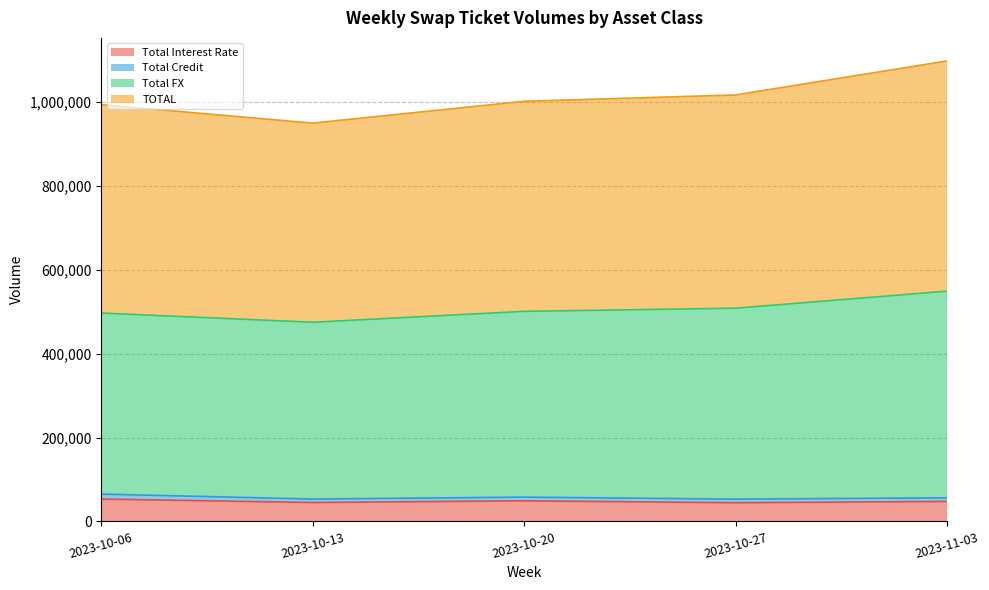

At which category is the sum across all series the highest?

2023-11-03